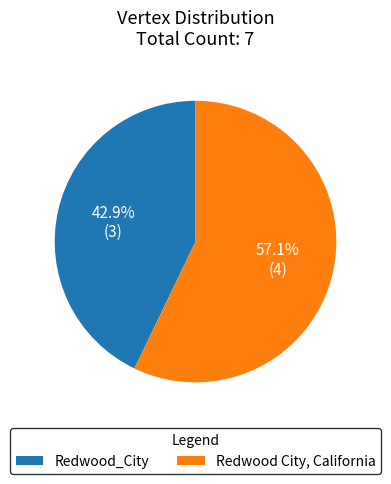

To the nearest percent, what is the difference between the largest and smallest slice percentages?

14%